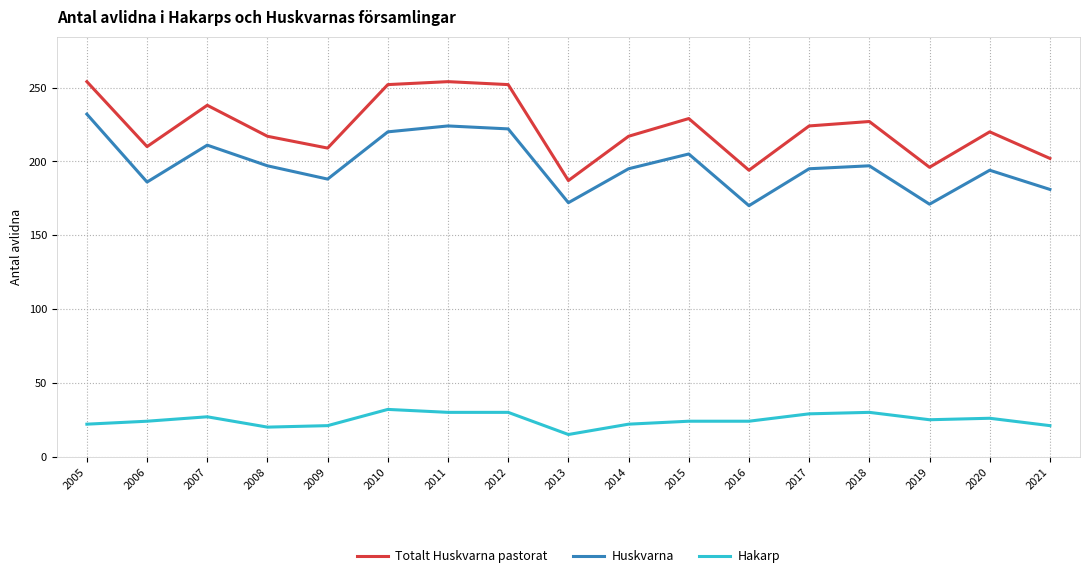

What is the difference between the maximum and minimum values in the Totalt Huskvarna pastorat series?

67